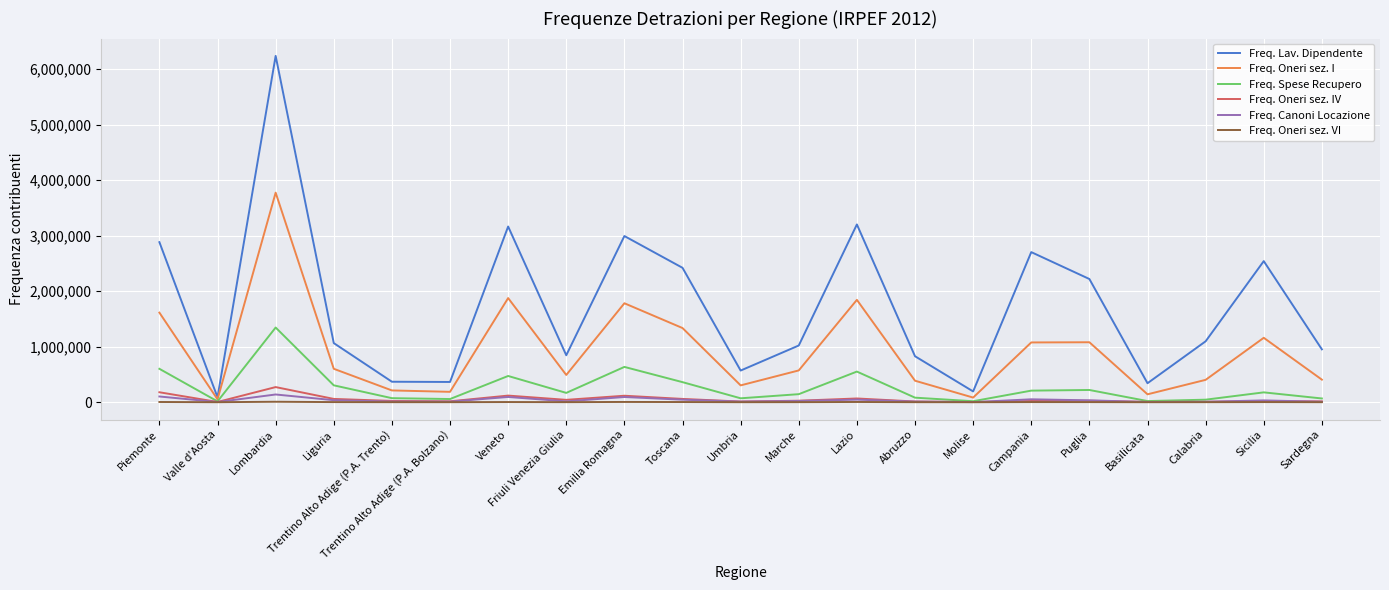

The value of Freq. Lav. Dipendente at Calabria is 1707307. True or false?

False